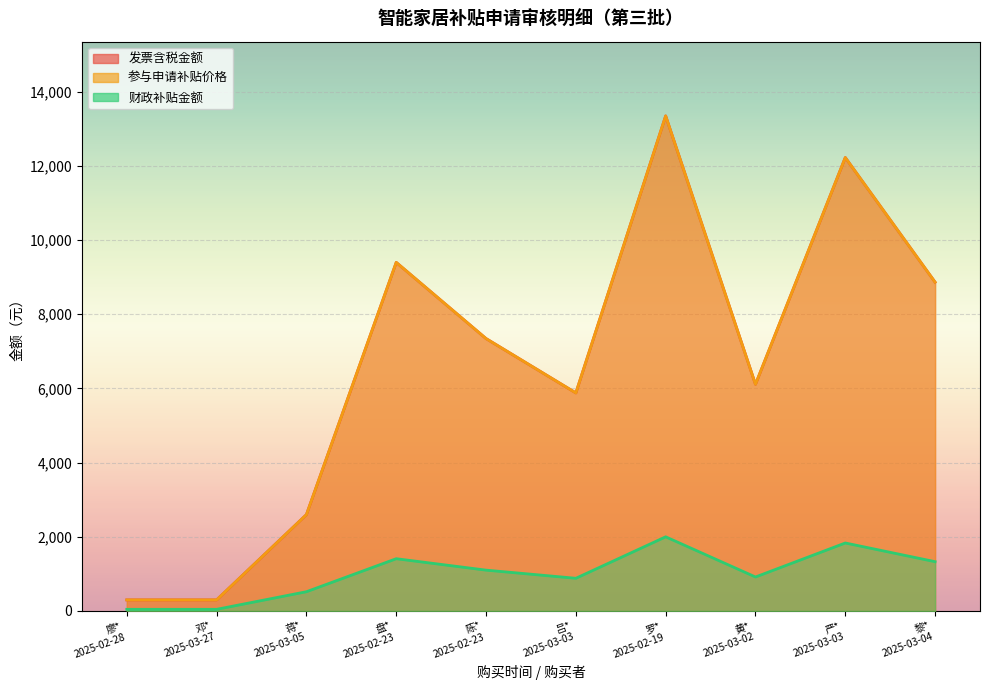

Which series has the widest spread of values?

发票含税金额